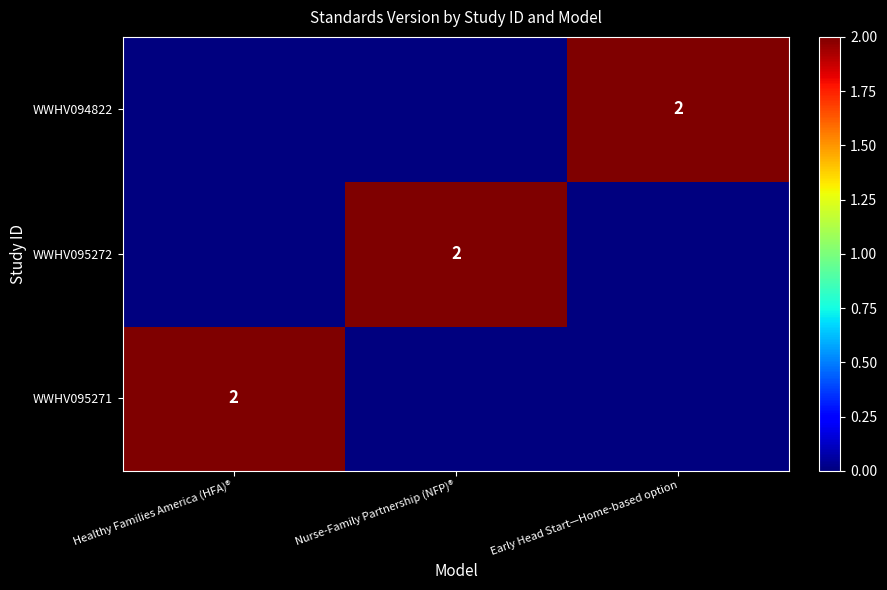

The WWHV095272 series shows 4 at Nurse-Family Partnership (NFP)®. True or false?

False